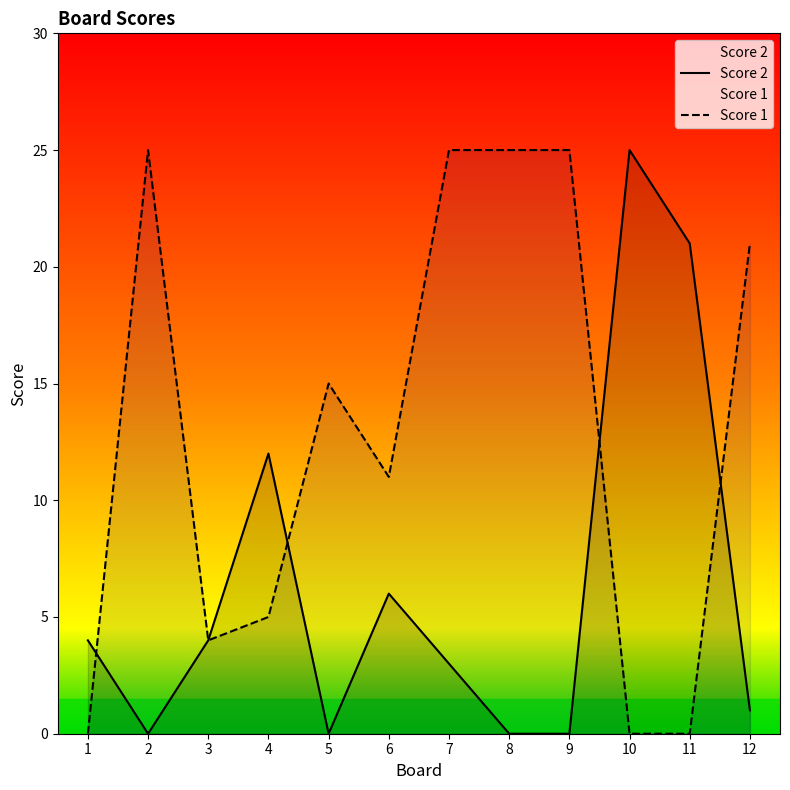

At which label is Score 2 closest to 12?

4